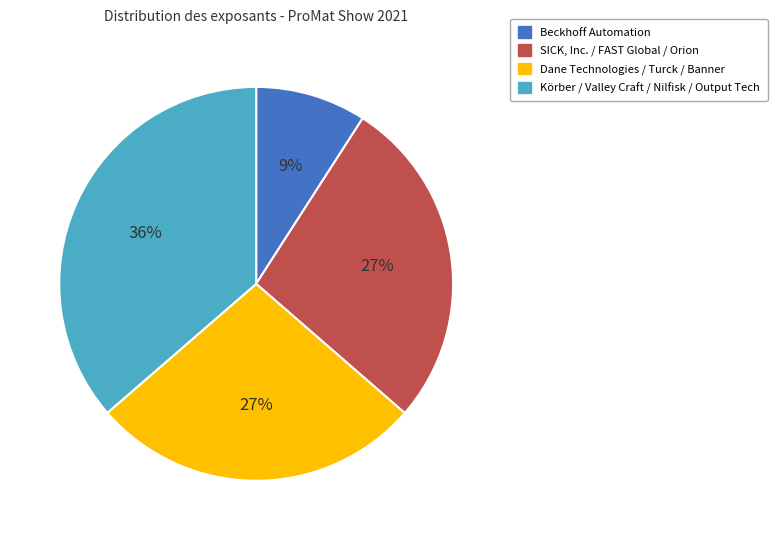

What is the smallest slice in the pie chart?

Beckhoff Automation